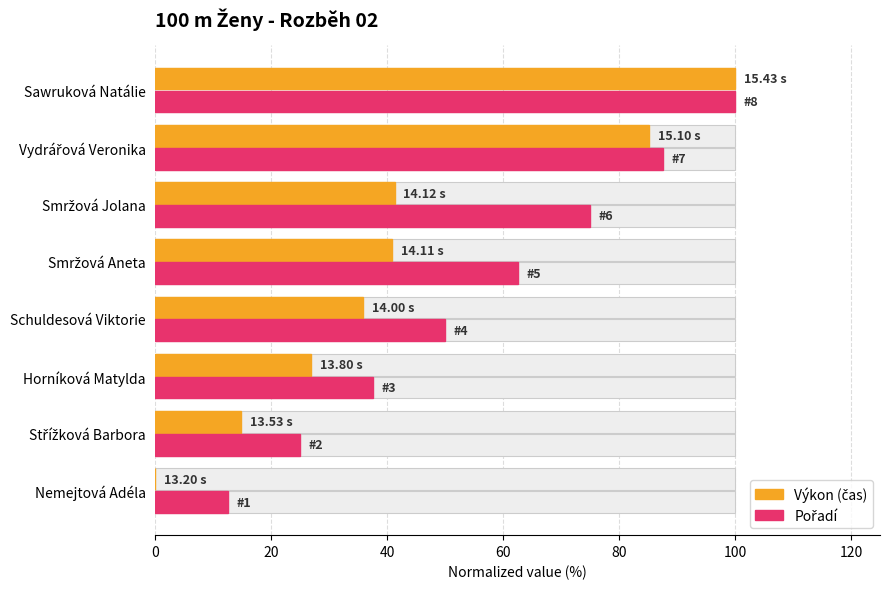

The Výkon (normalized %) series shows 24.1 at Schuldesová Viktorie. True or false?

False